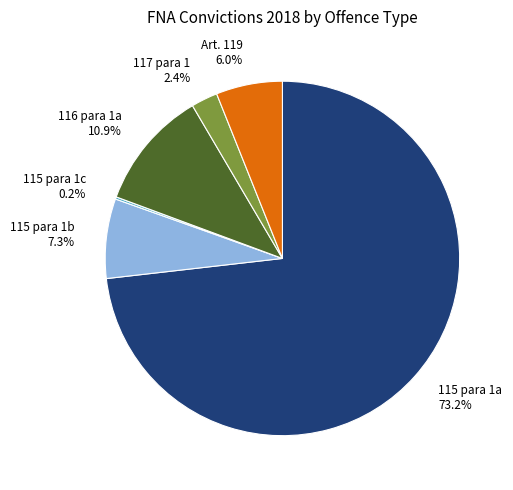

Combined, what portion of the pie is 116 para 1a and 115 para 1a?

84.1%